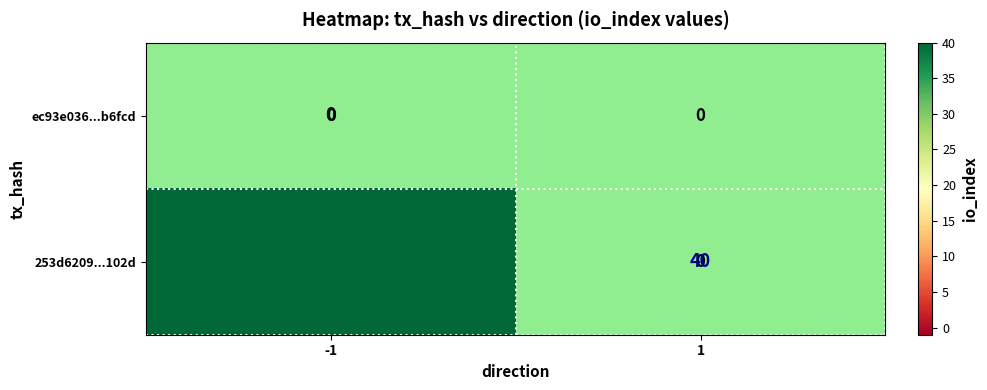

Which series has the widest spread of values?

253d6209...102d